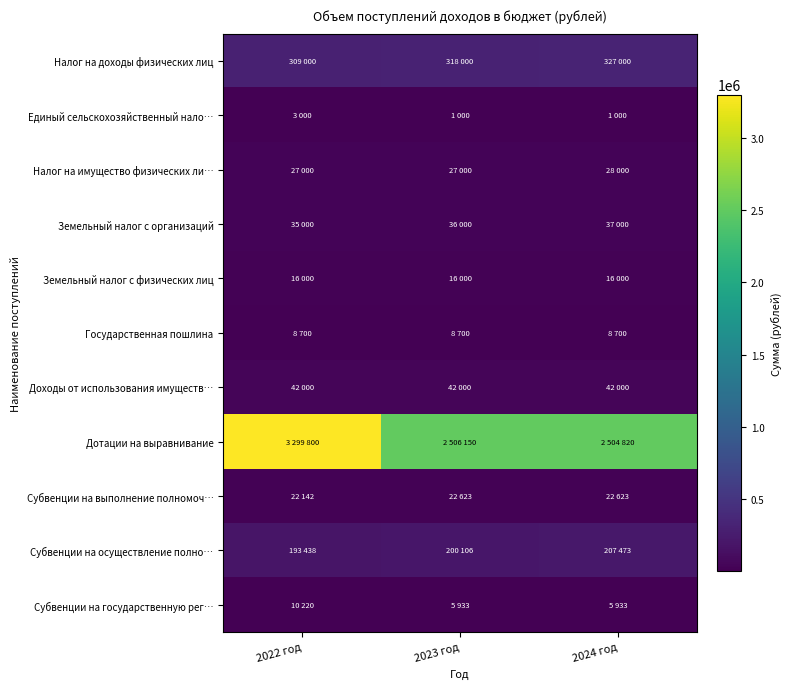

Between 2022 год and 2023 год, which series saw the biggest shift?

Дотации на выравнивание